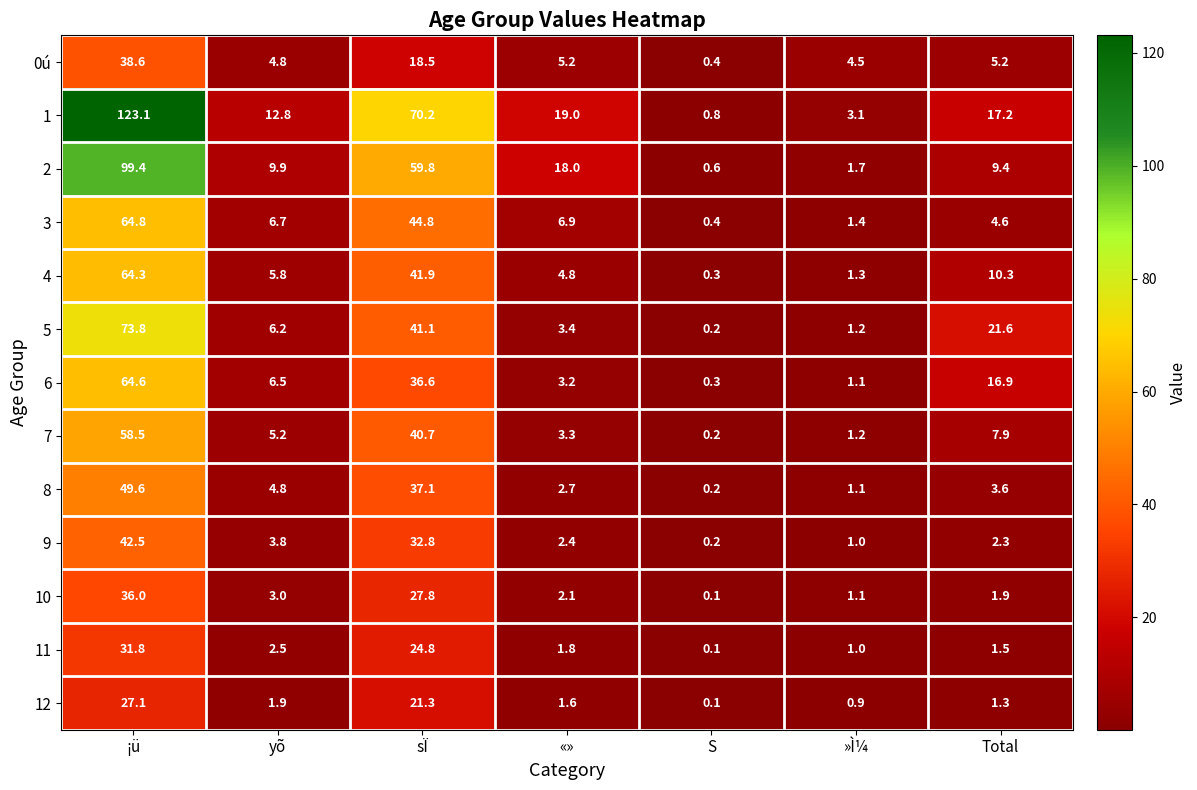

Which category has the highest value across all series?

¡ü